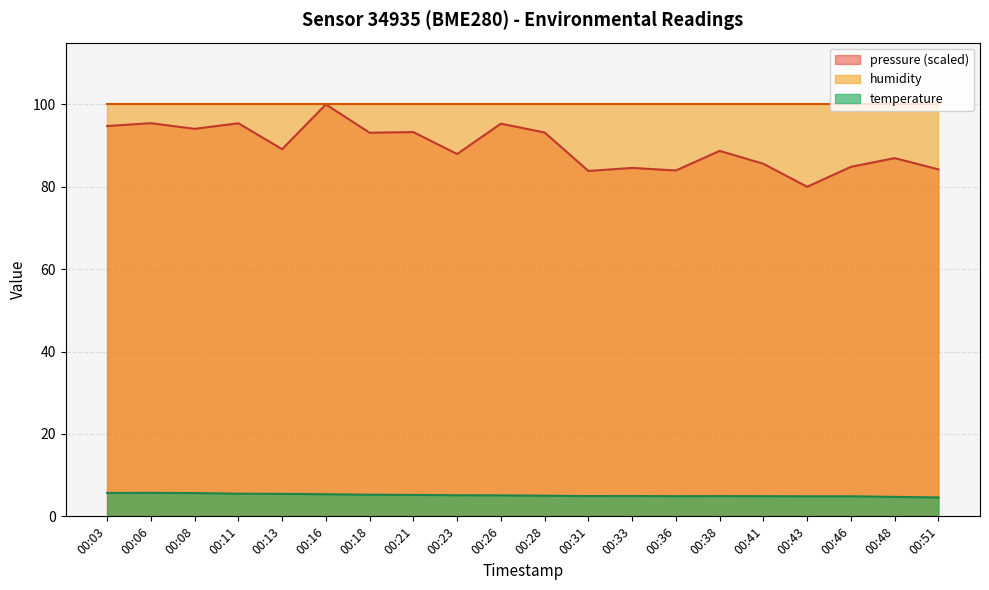

What is the minimum value for pressure_norm?

80.0